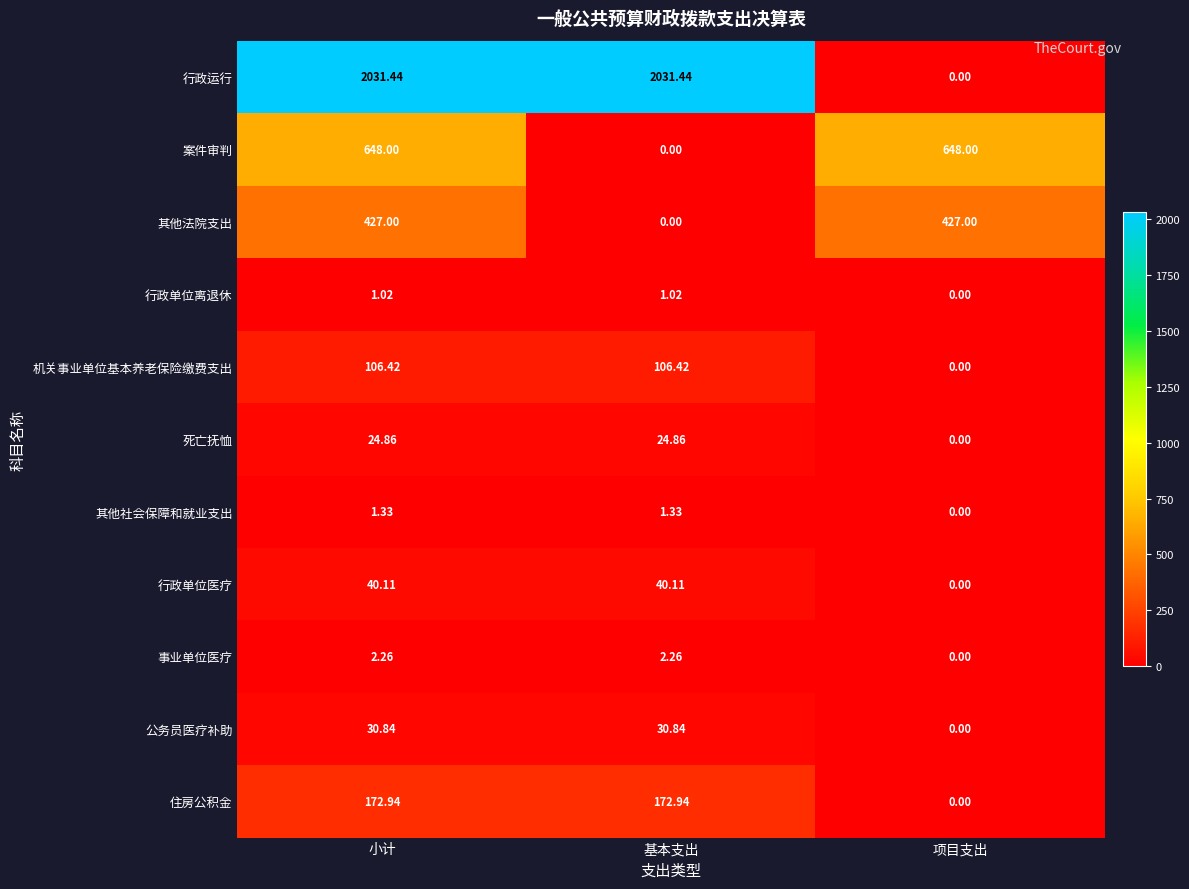

How many distinct data groups are displayed?

11